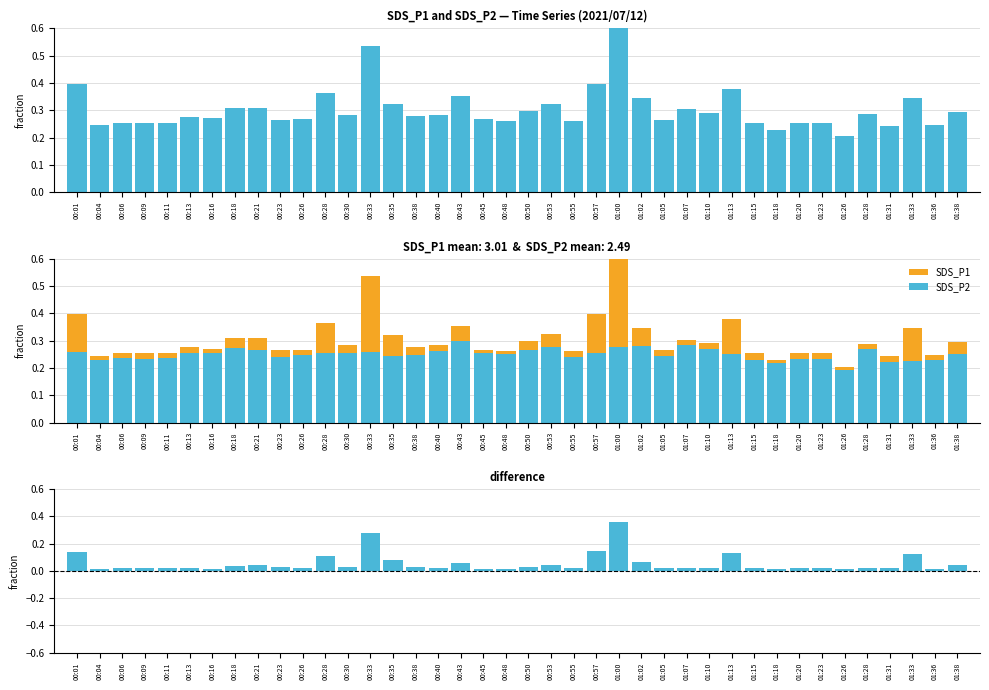

What is the difference between the highest and lowest values at 00:01?

0.3